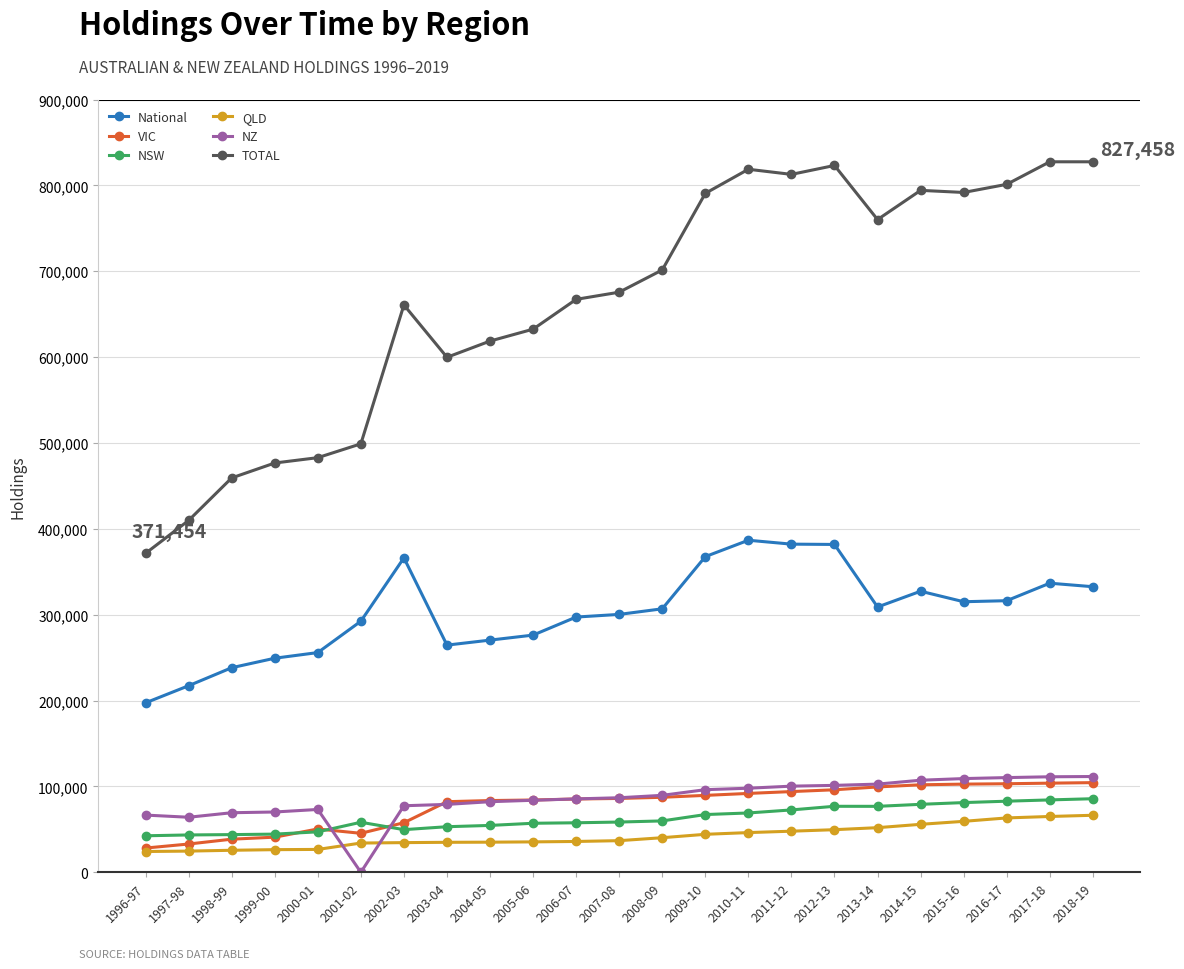

What is the total value across all series at 1996-97?

730401